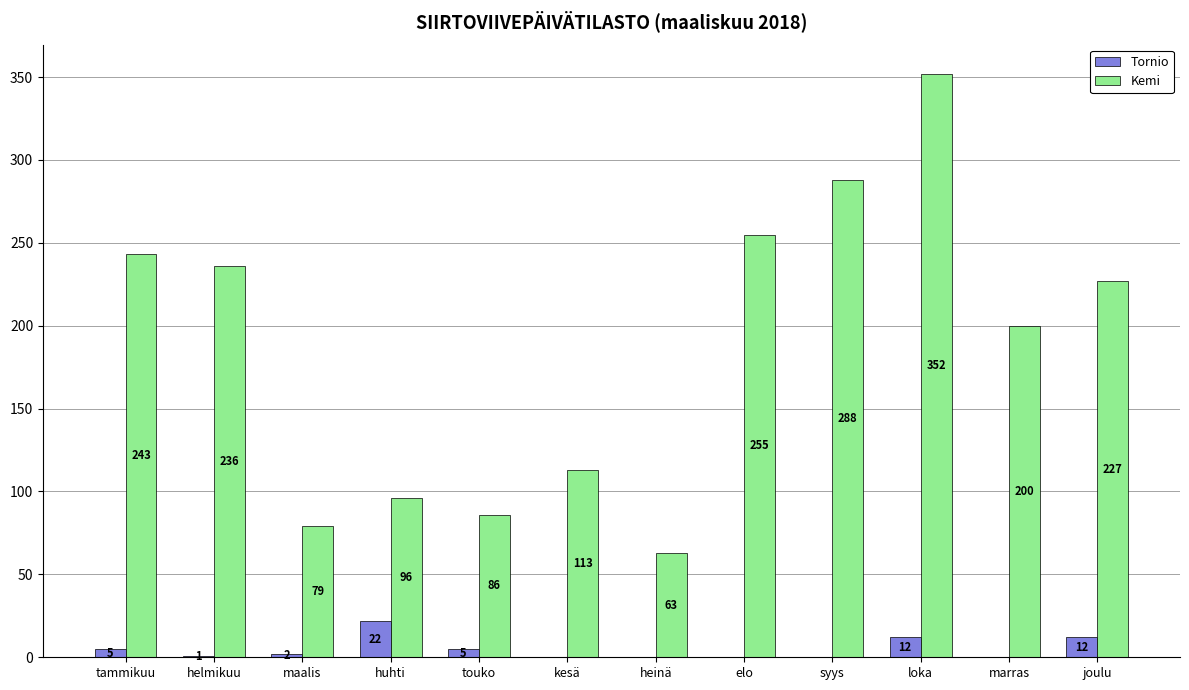

Reading right to left, list all the values displayed in this chart.

Tornio: joulu=12	marras=0	loka=12	syys=0	elo=0	heinä=0	kesä=0	touko=5	huhti=22	maalis=2	helmikuu=1	tammikuu=5
Kemi: joulu=227	marras=200	loka=352	syys=288	elo=255	heinä=63	kesä=113	touko=86	huhti=96	maalis=79	helmikuu=236	tammikuu=243